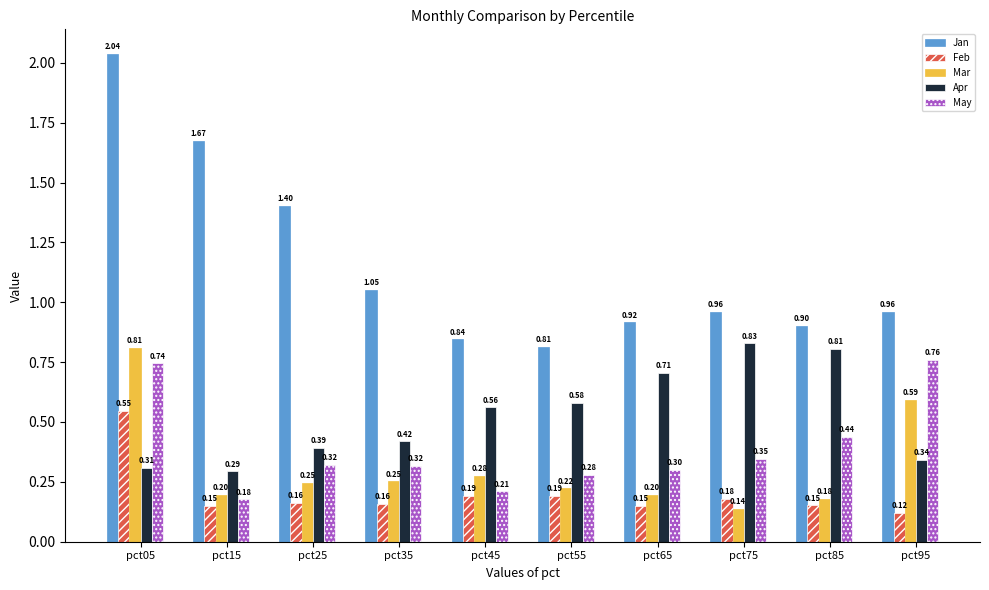

How many groups of bars are there?

10